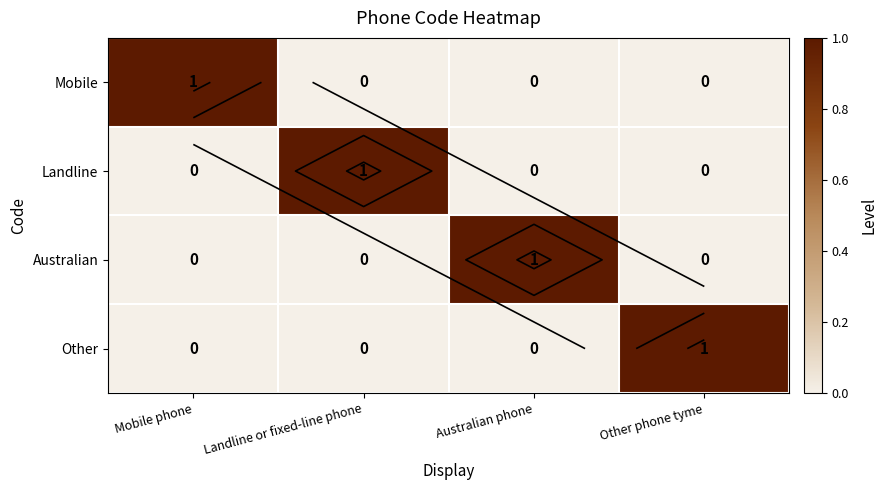

List the labels in order of Mobile value, smallest first.

Landline or fixed-line phone, Australian phone, Other phone tyme, Mobile phone